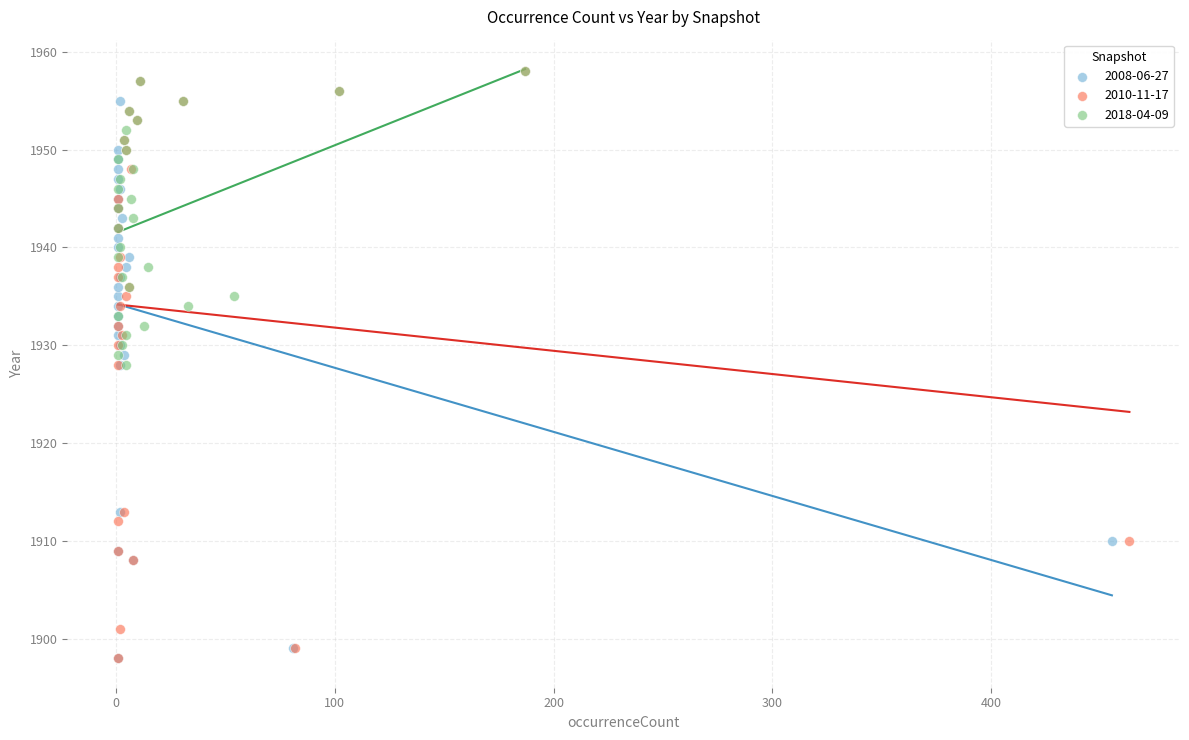

Which series has the widest spread of Y values?

2010-11-17